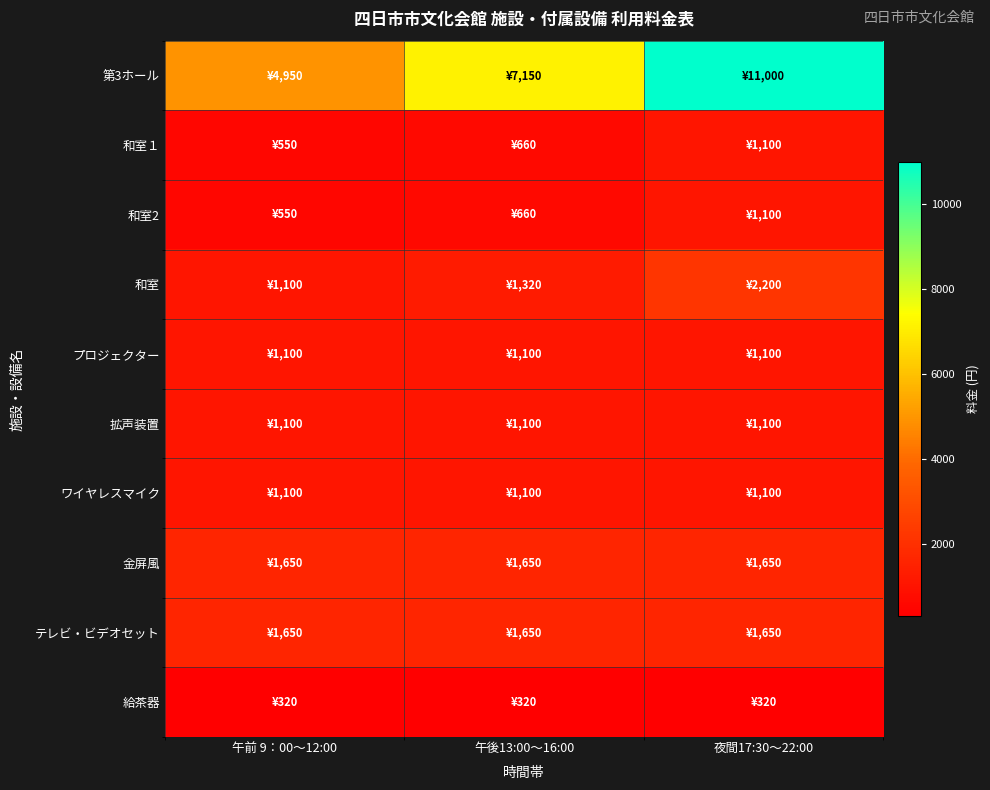

Which series has the widest spread of values?

第3ホール